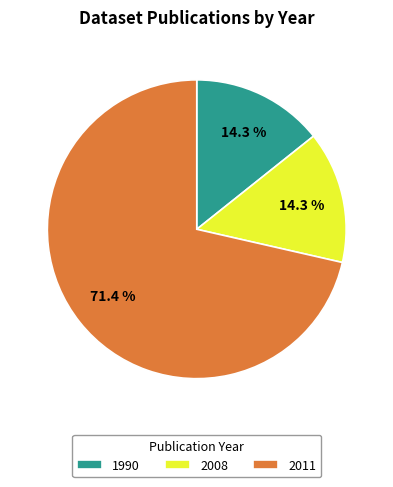

What percentage is NOT represented by 1990?

85.7%